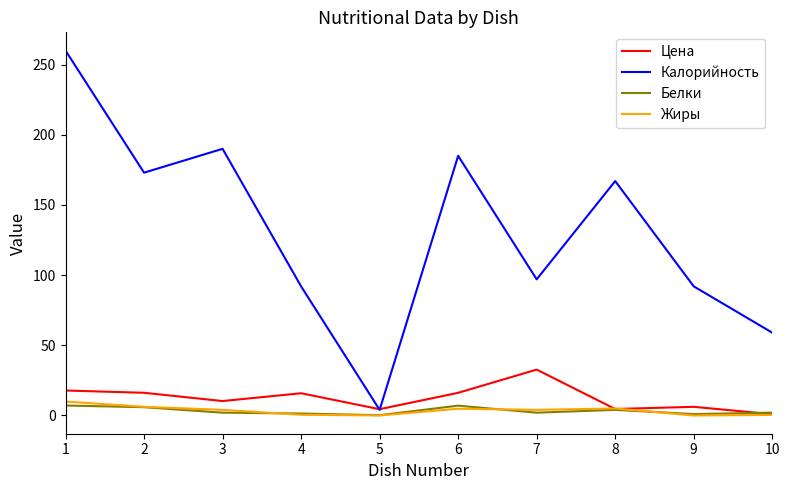

True or false: Белки and Калорийность cross at least once.

False